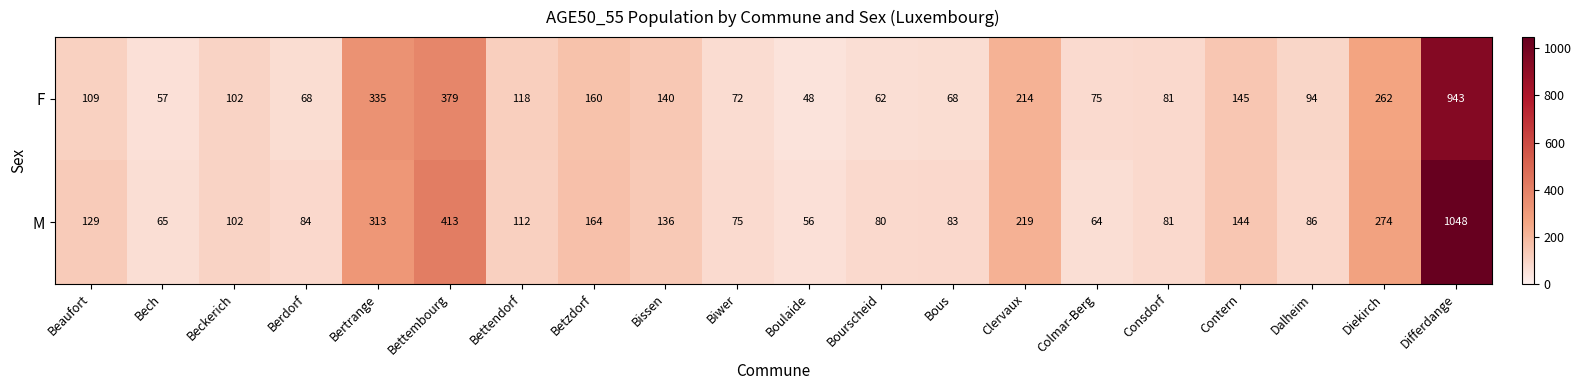

The F series shows 42 at Berdorf. True or false?

False